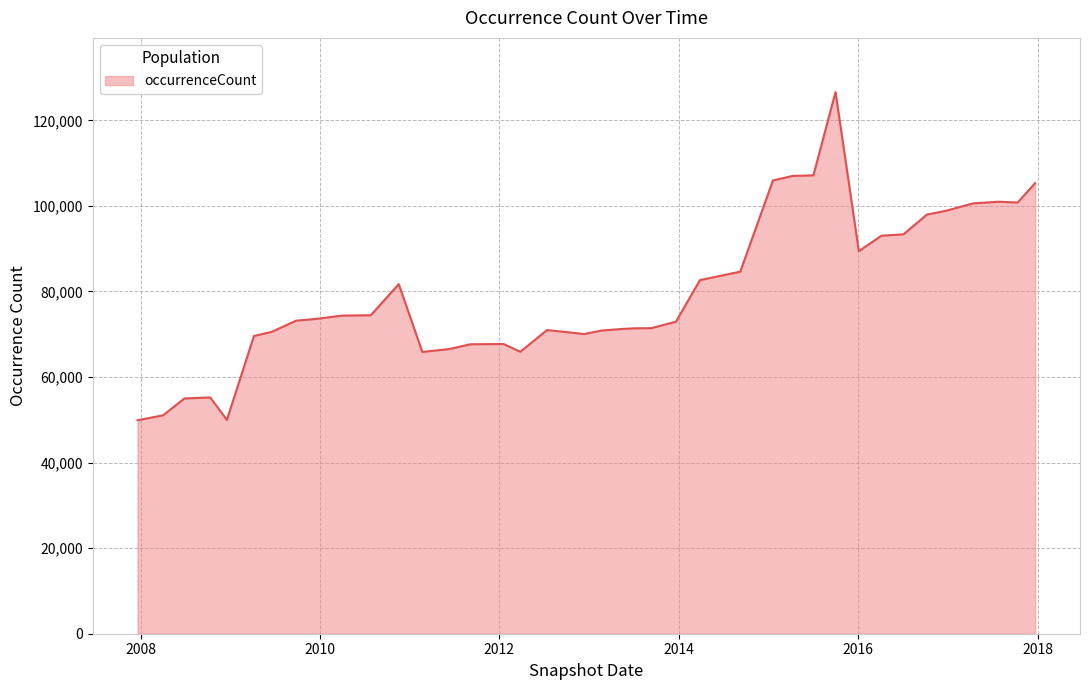

What is the smallest value displayed?

49890